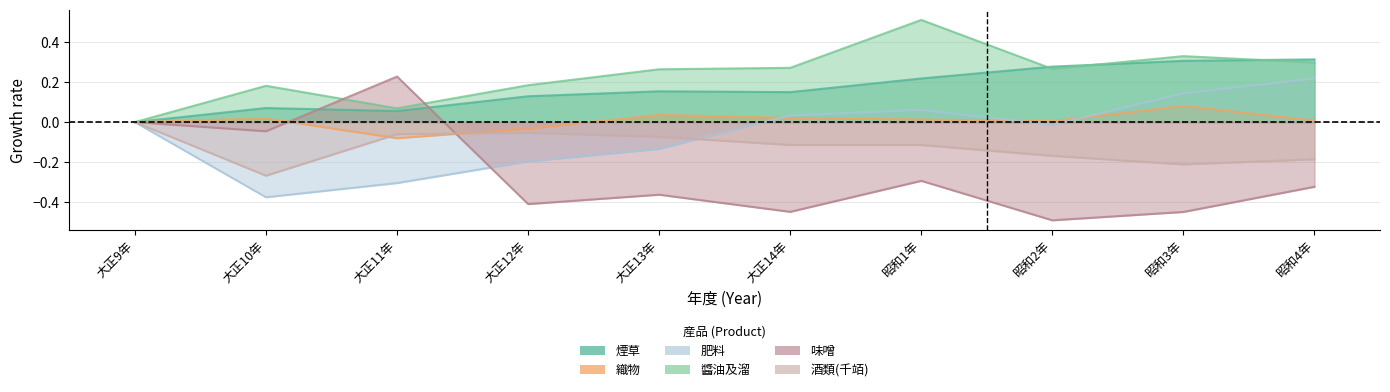

Rank the series by their maximum value, from lowest to highest.

酒類(千竡), 織物, 肥料, 味噌, 煙草, 醬油及溜